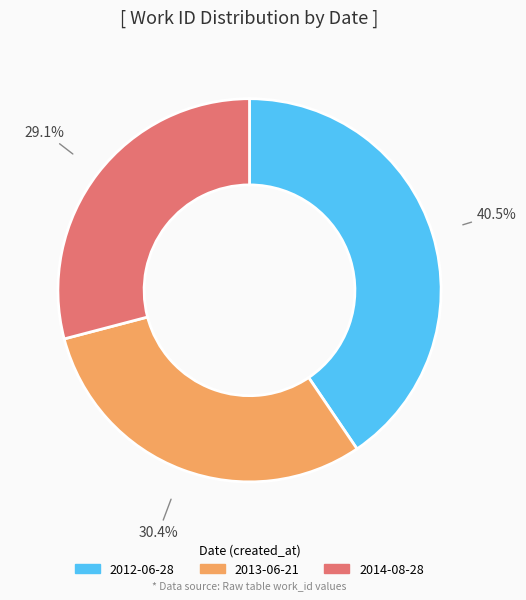

To the nearest percent, what portion does 2013-06-21 represent?

30%